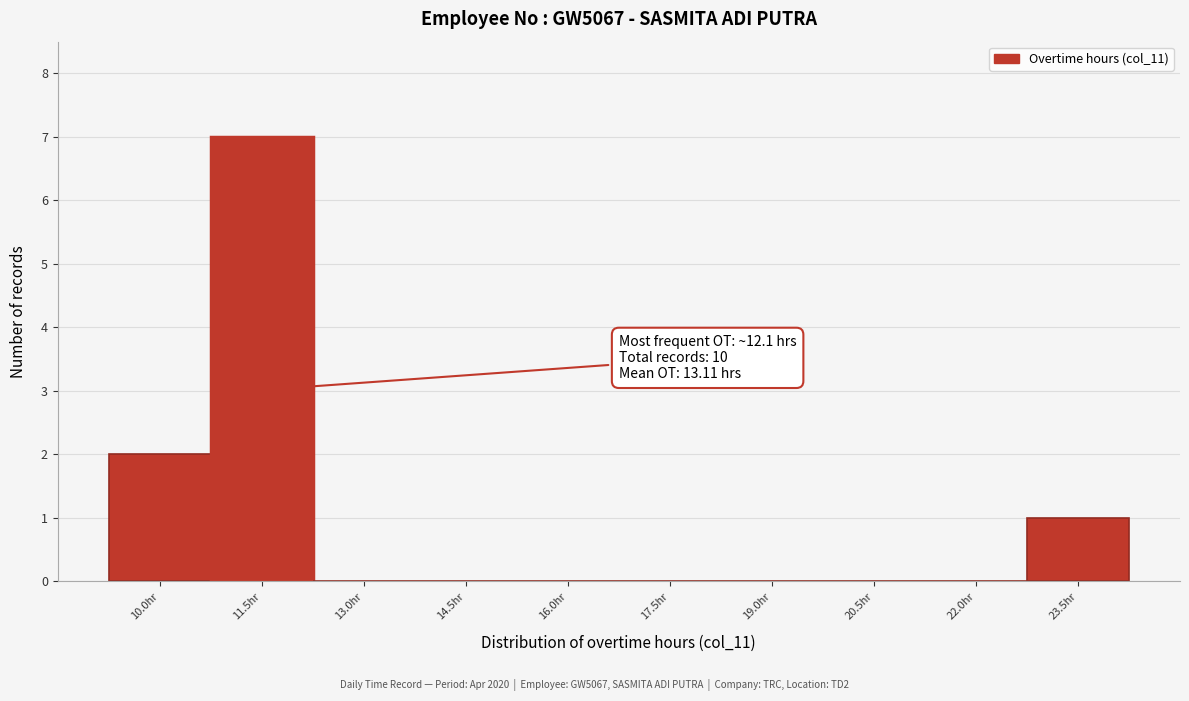

Reading right to left, what are all the values shown in this chart?

23.5hr=1	22.0hr=0	20.5hr=0	19.0hr=0	17.5hr=0	16.0hr=0	14.5hr=0	13.0hr=0	11.5hr=7	10.0hr=2